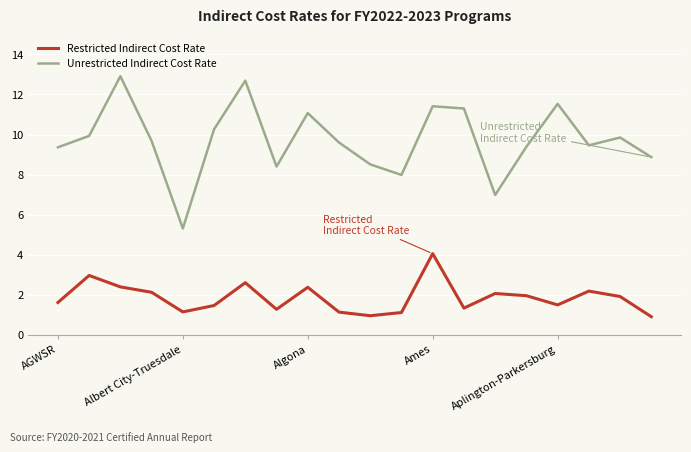

List the series in order of their peak value, lowest first.

Restricted Indirect Cost Rate, Unrestricted Indirect Cost Rate